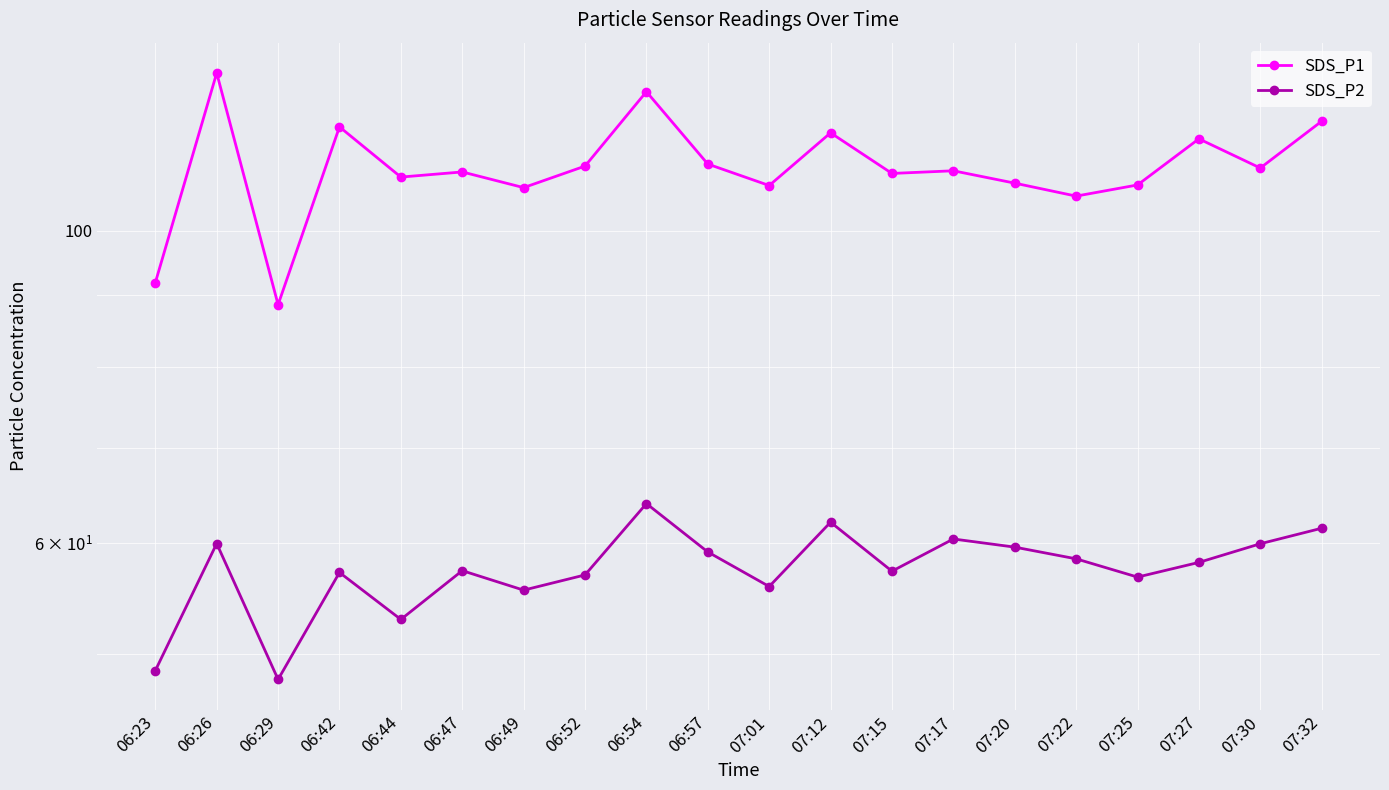

Which category has the highest value across all series?

06:26